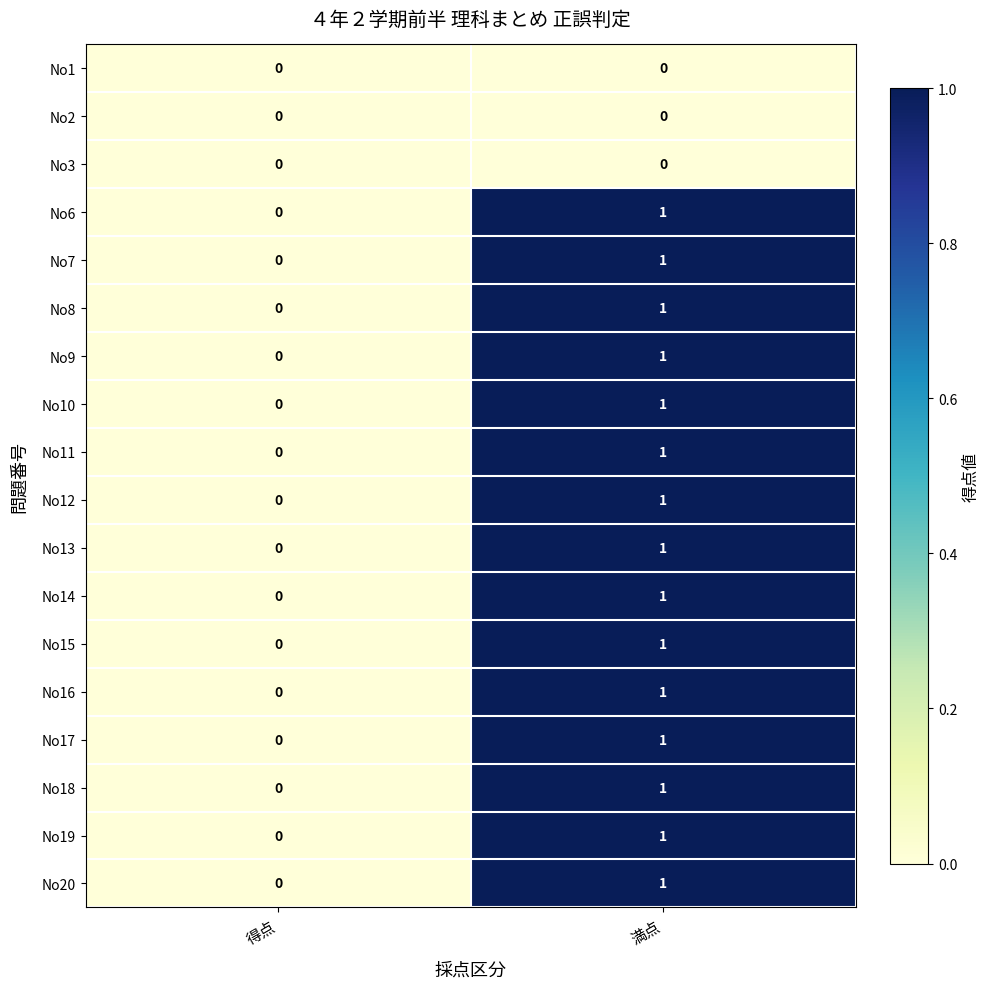

How many data points does each series have?

2